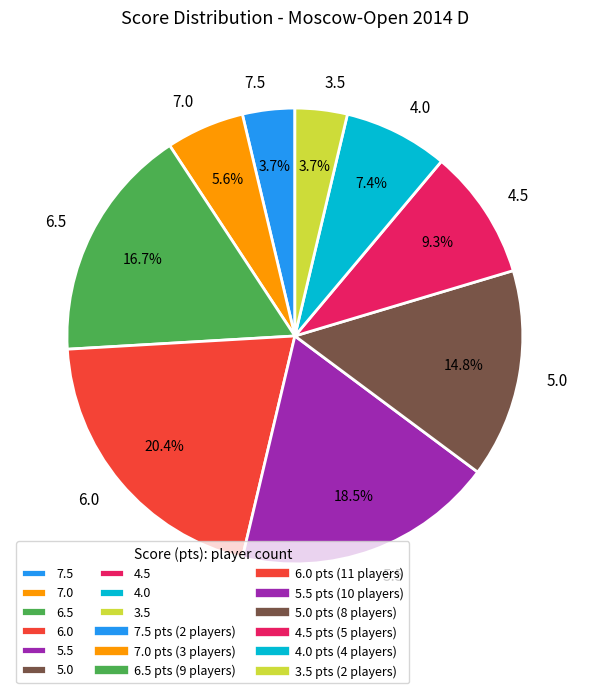

Is it true that 5.0 is 3% of the pie?

False